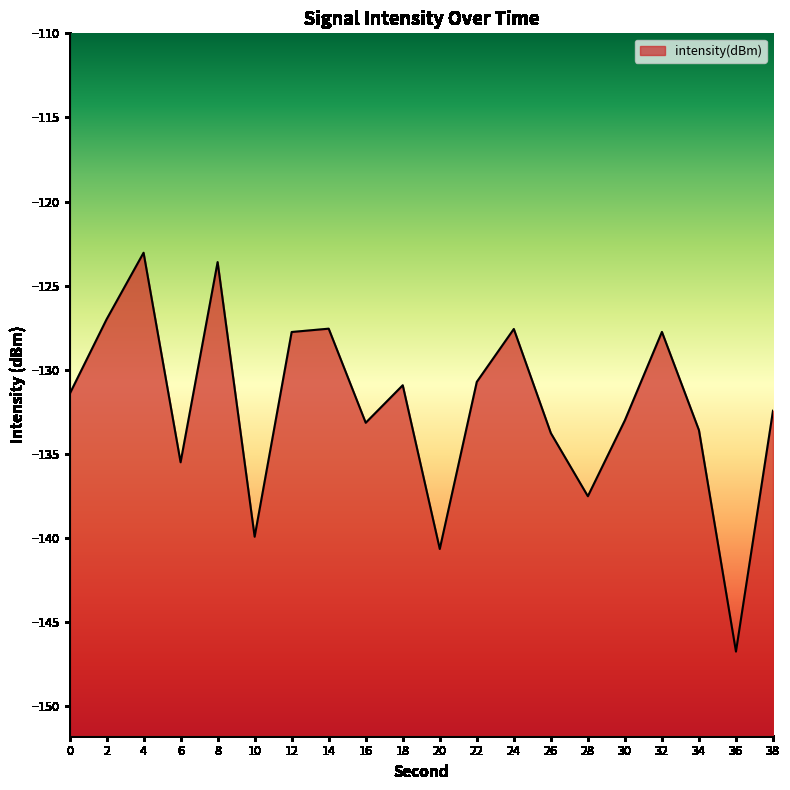

Where is the data nearest to the value -134?

26